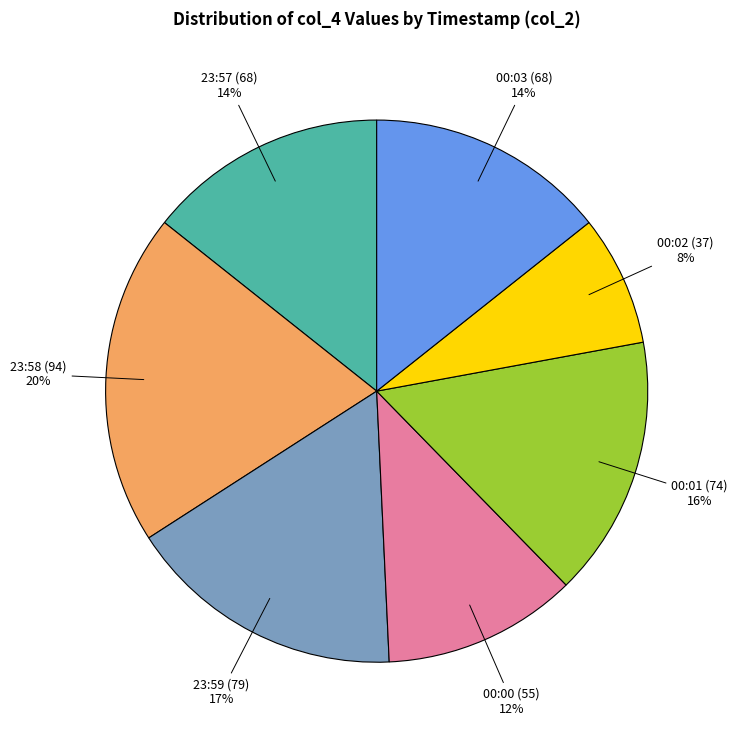

Do 23:59 (79) and 23:58 (94) together represent more than half of the pie?

No